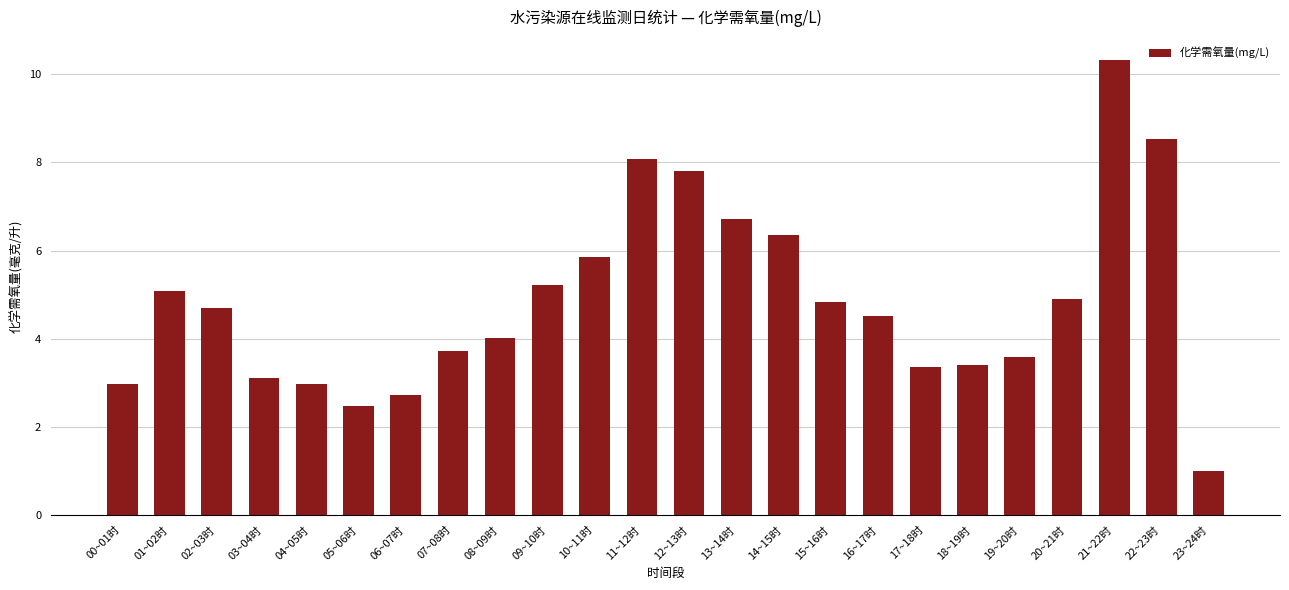

Read the value at 15~16时.

4.8